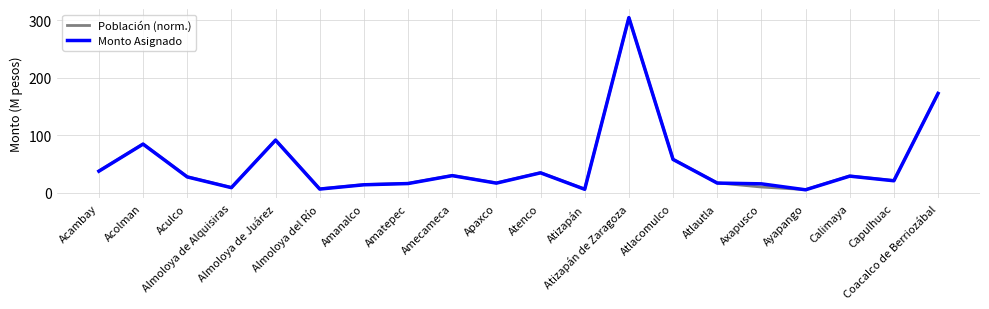

What is the maximum value shown in the chart?

304.8